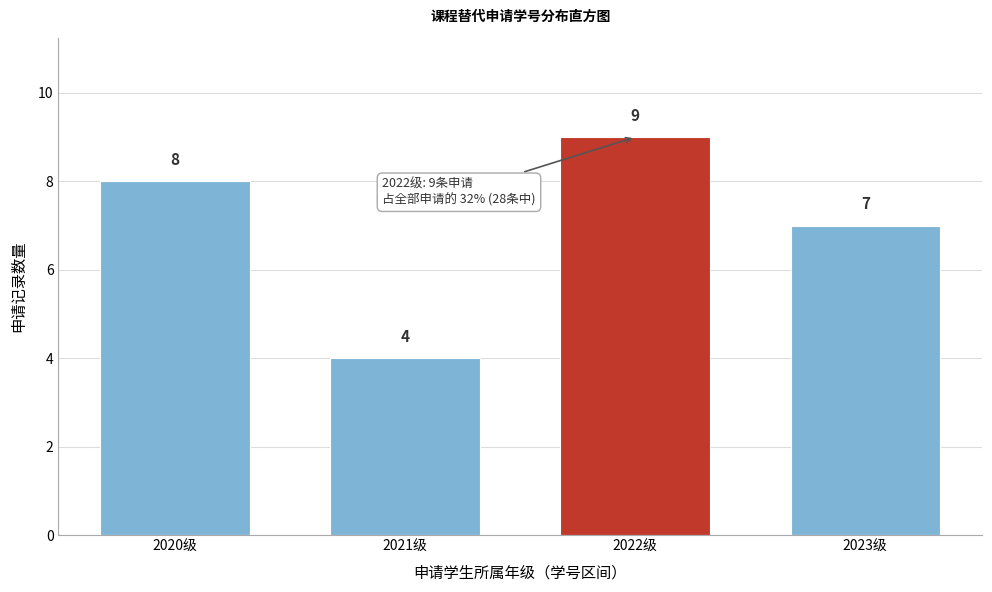

Reading right to left, what are all the values shown in this chart?

7	9	4	8